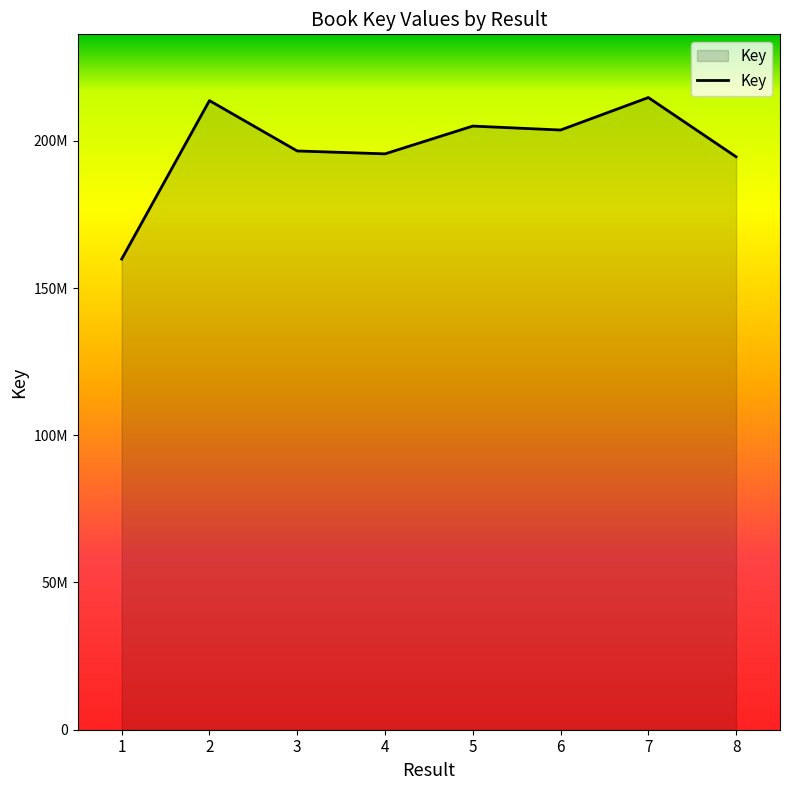

Reading left to right, extract all data points from this chart.

159829587	213655246	196552743	195571282	205001999	203664794	214692129	194575503